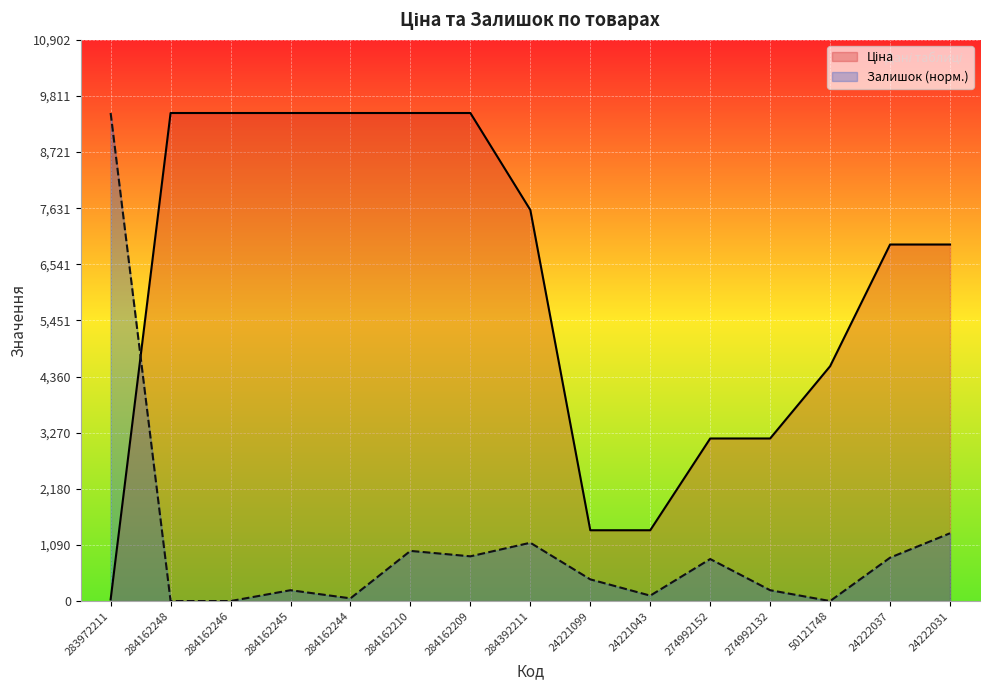

What is the difference between the Залишок (норм.) values at 284162210 and 24222037?

131.7